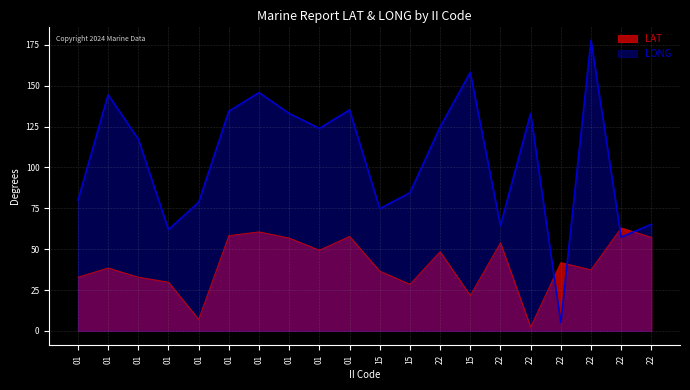

What is the difference between the maximum and minimum values in the LONG series?

172.8